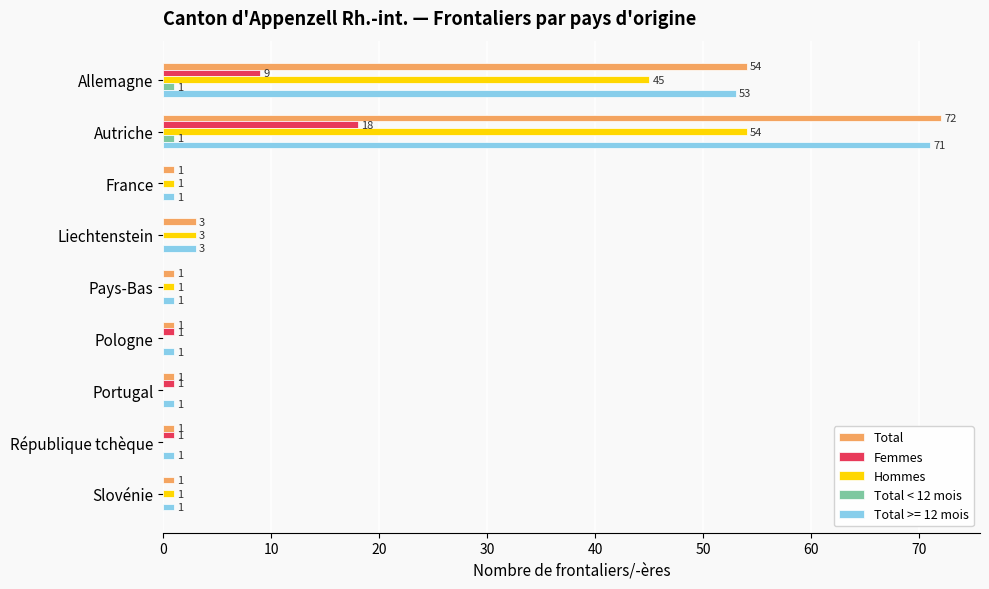

How many distinct data groups are displayed?

5